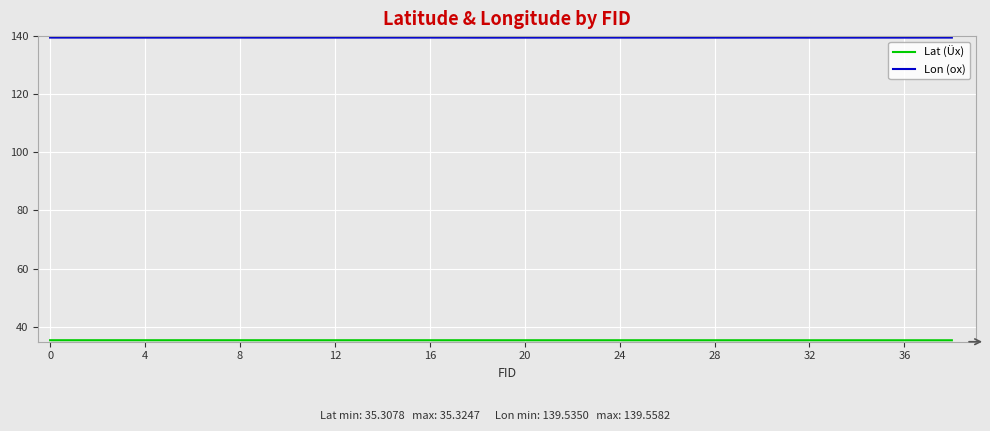

Which series has the largest total across all categories?

Lon (ox)